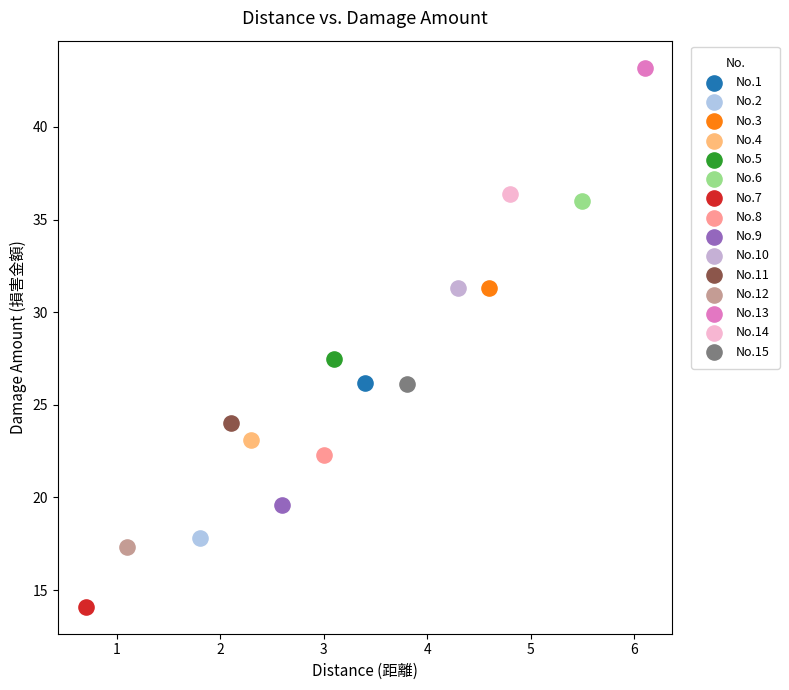

What are all the series names shown in the legend?

No.1, No.2, No.3, No.4, No.5, No.6, No.7, No.8, No.9, No.10, No.11, No.12, No.13, No.14, No.15